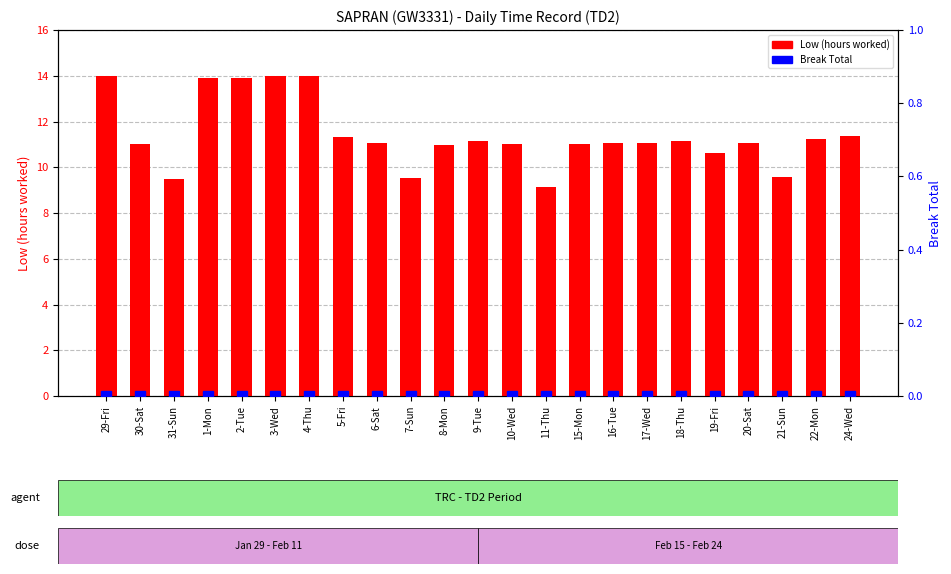

Which category has the highest value in the Low (hours worked) series?

29-Fri